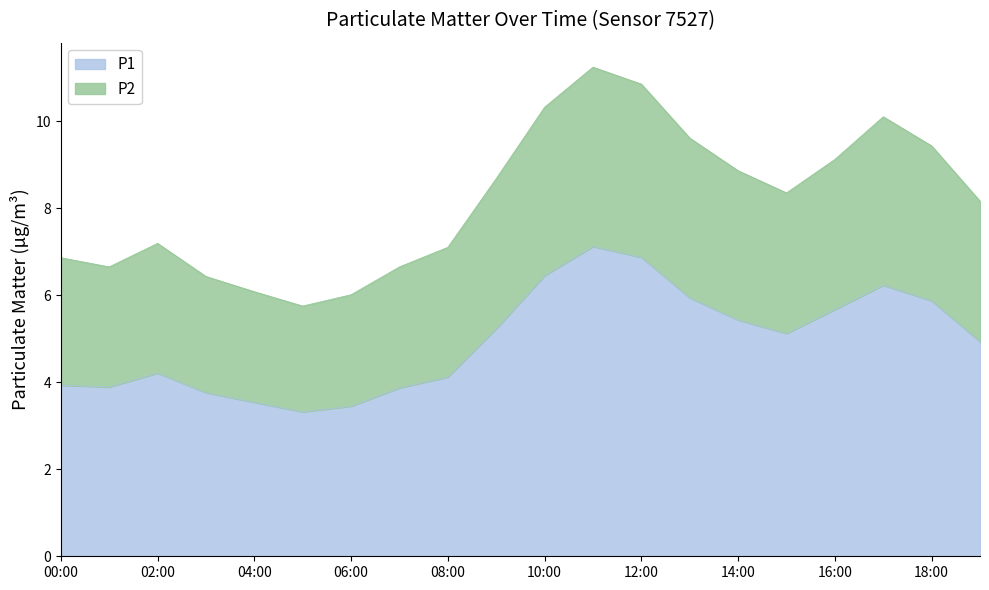

What is the maximum value for P1?

7.1